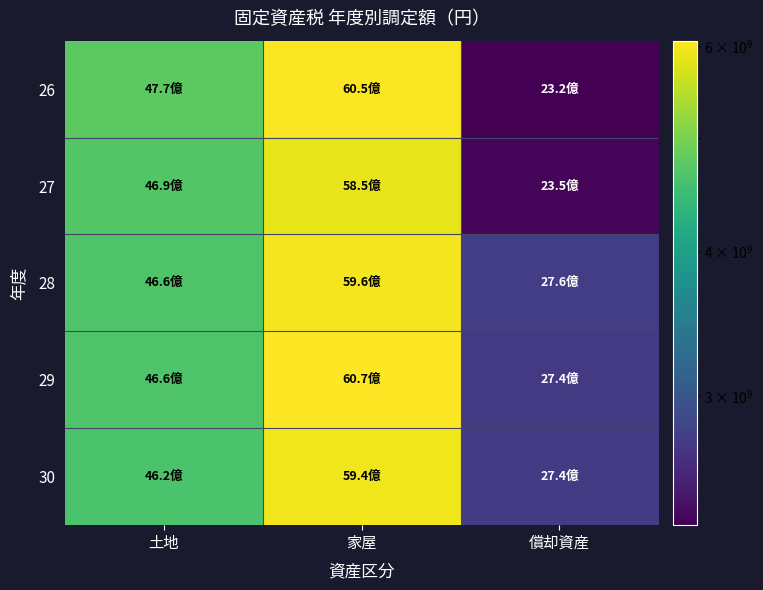

Which series changed the most between 家屋 and 償却資産?

26